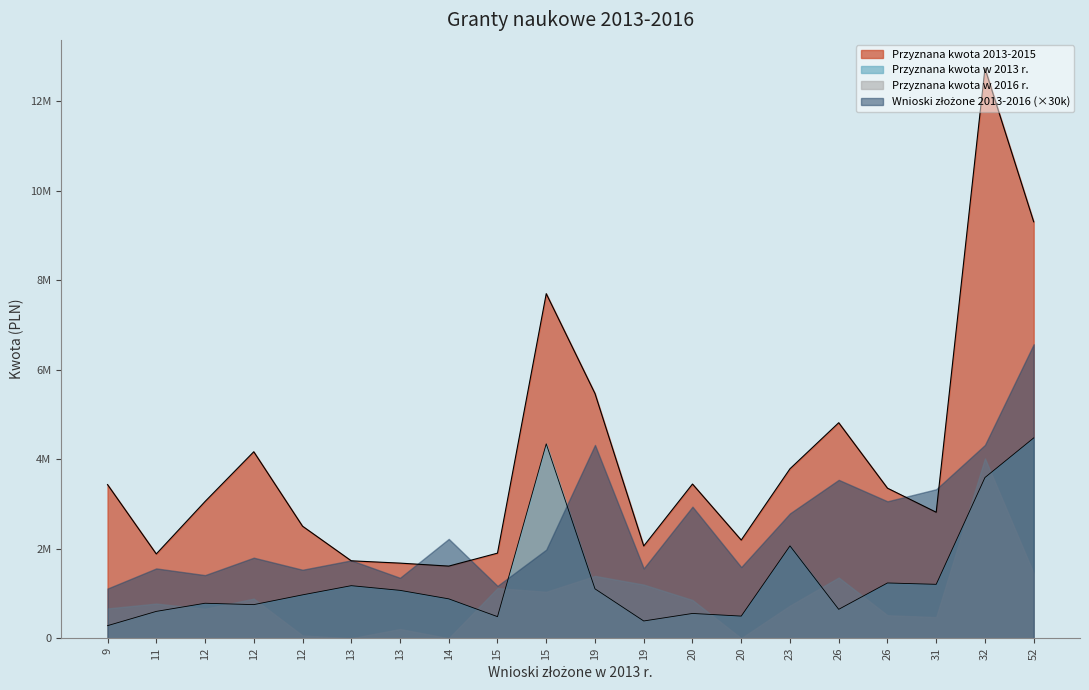

True or false: Przyznana kwota w 2016 r. and Przyznana kwota 2013-2015 cross at least once.

False